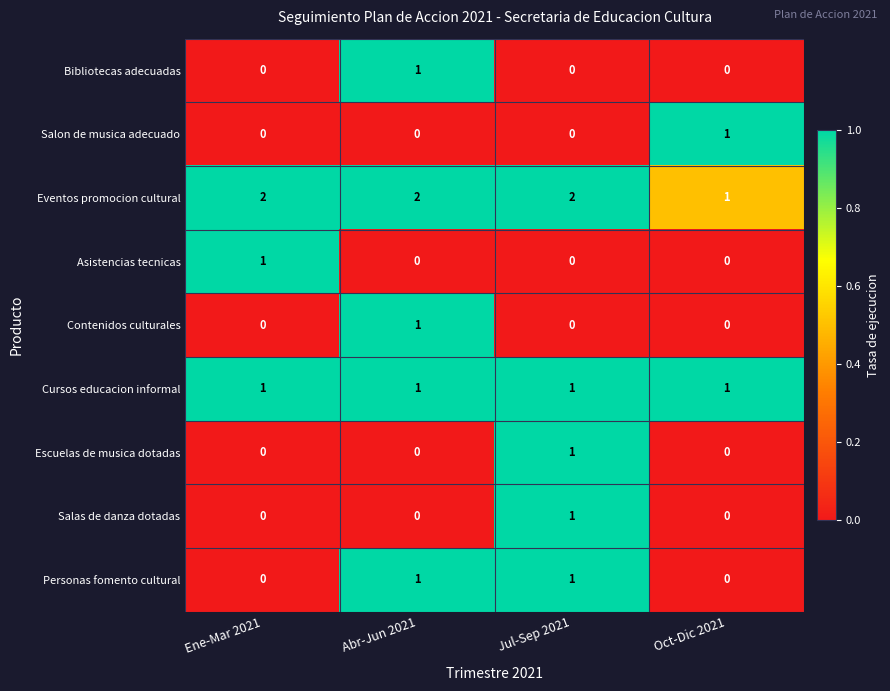

Count the Personas fomento cultural values in the range 0 to 1.

4